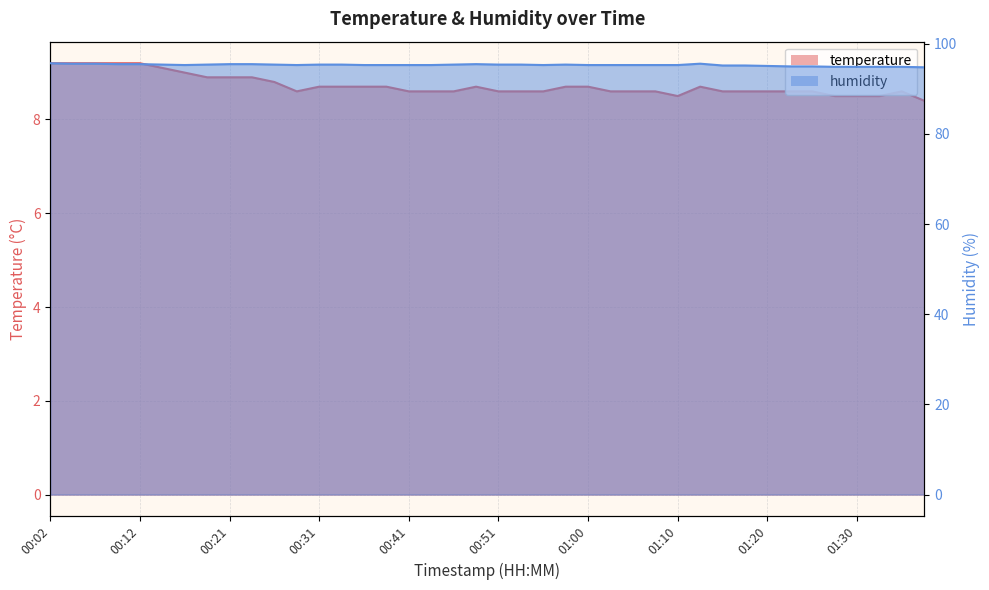

Which category has the highest value in the humidity series?

00:02